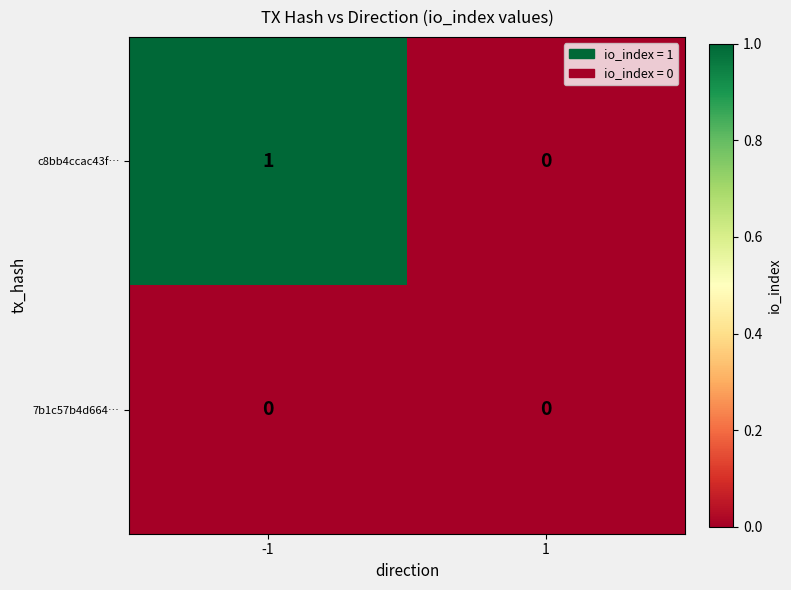

Reading left to right, transcribe all the data shown in this chart.

c8bb4ccac43f…: -1=1	1=0
7b1c57b4d664…: -1=0	1=0